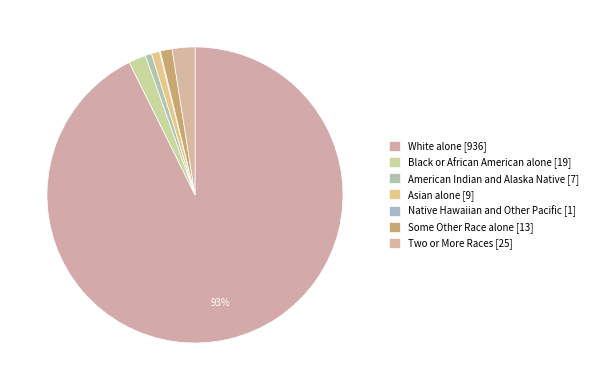

The Native Hawaiian and Other Pacific [1] slice represents 14% of the pie. True or false?

False